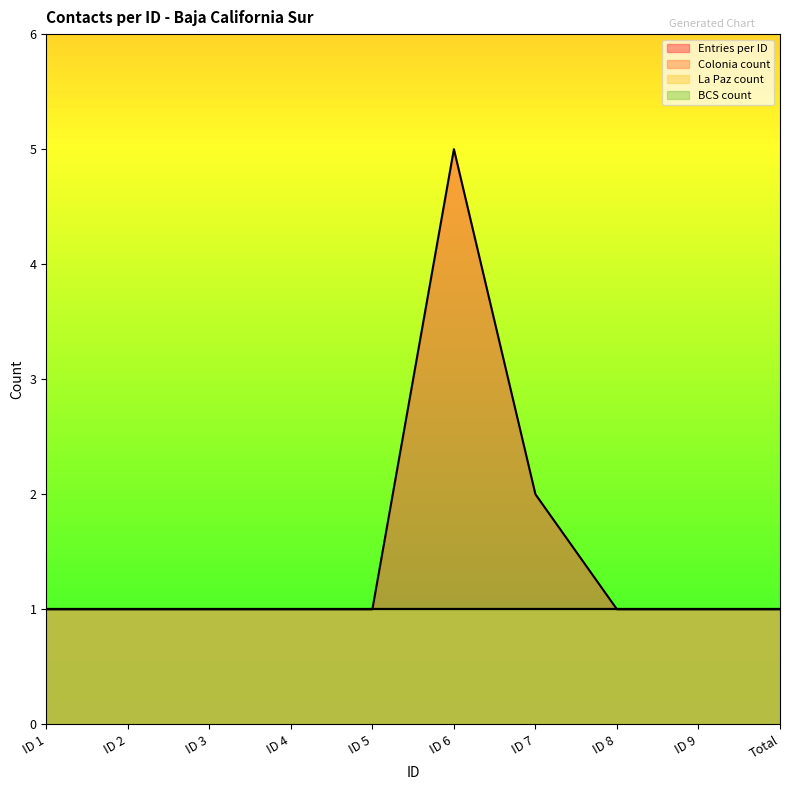

What is the spread (max minus min) of values at ID 7?

1